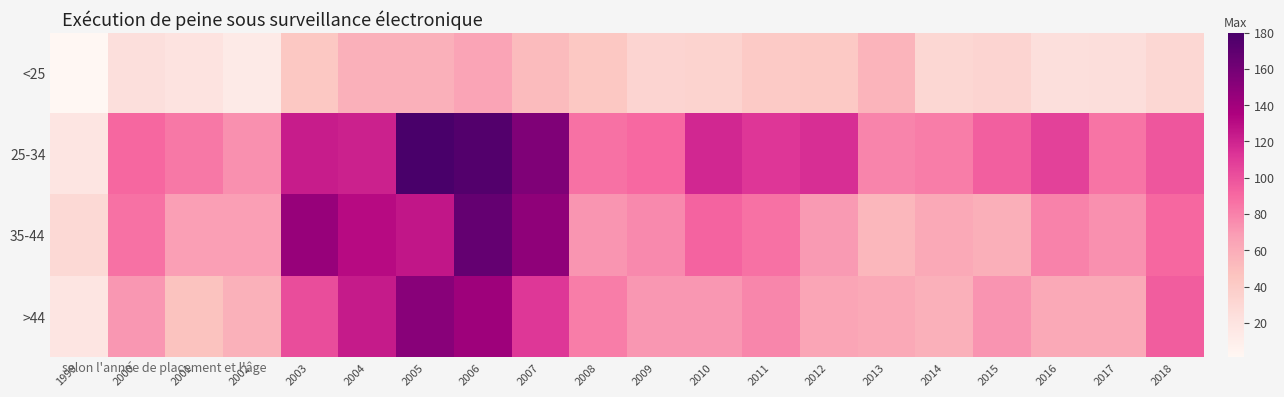

Which series has the widest spread of values?

25-34